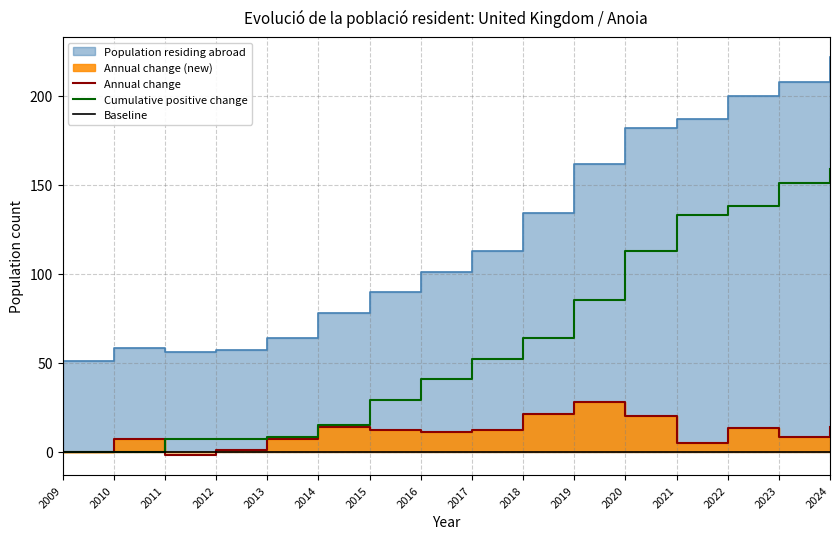

Which series has the largest total across all categories?

Cumulative positive change